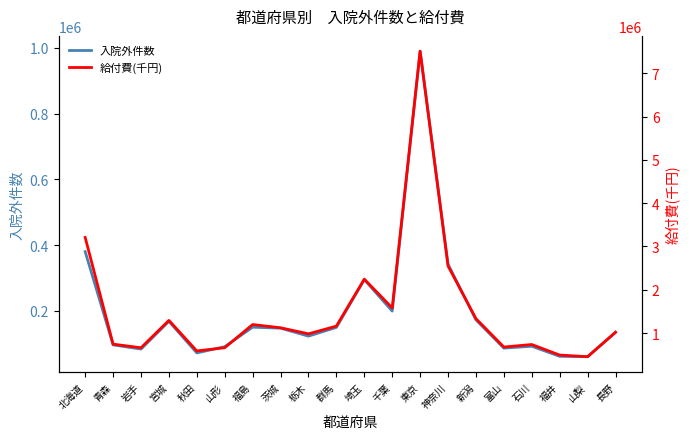

What are all the series names shown in the legend?

入院外件数, 給付費(千円)